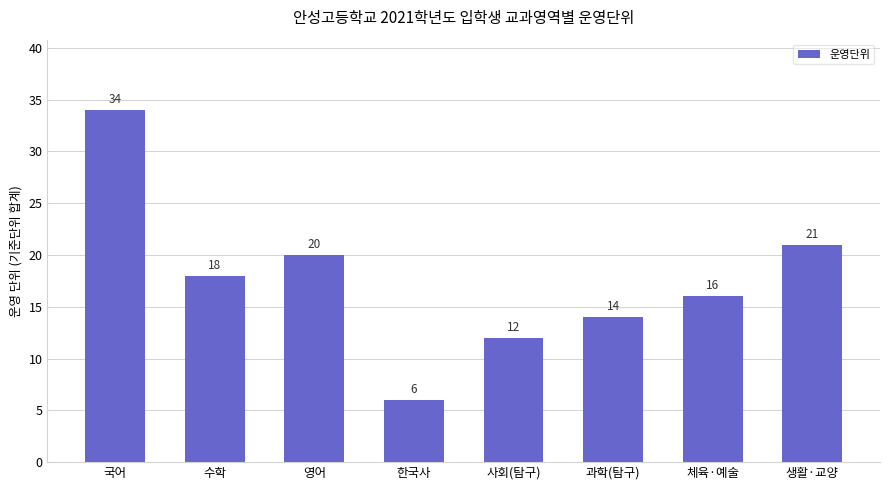

The chart shows a value of 20 at 영어. True or false?

True